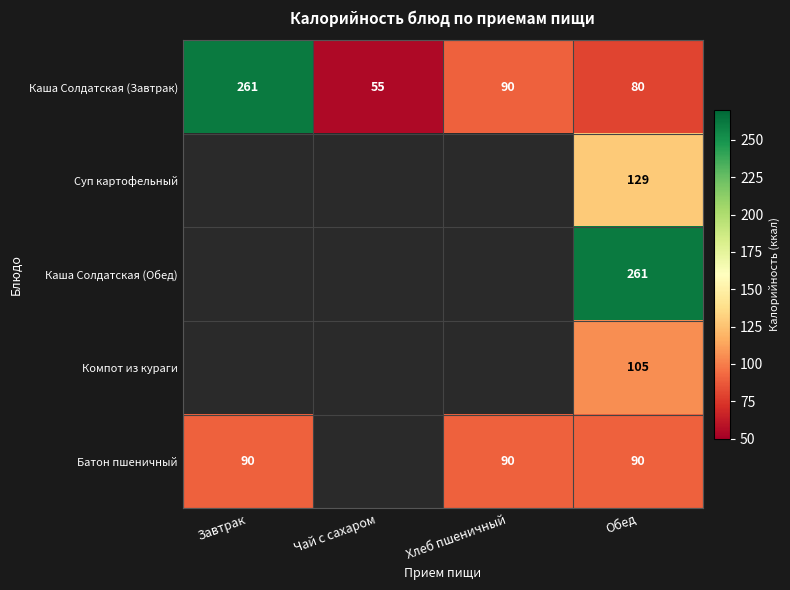

True or false: Каша Солдатская (Завтрак) has a value of 90 at Хлеб пшеничный.

True